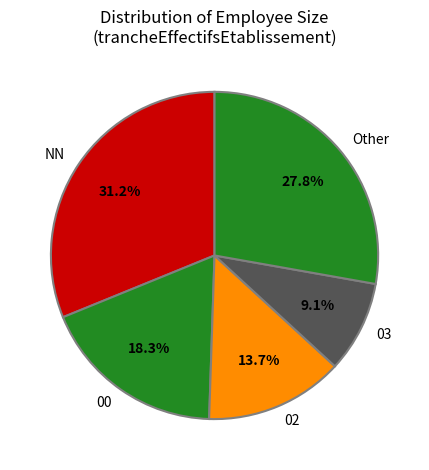

What percentage is the 02 slice, to the nearest percent?

14%